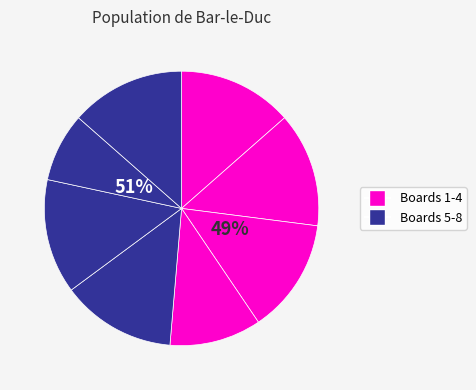

Is the sum of Board 1 and Board 4 greater than half?

No